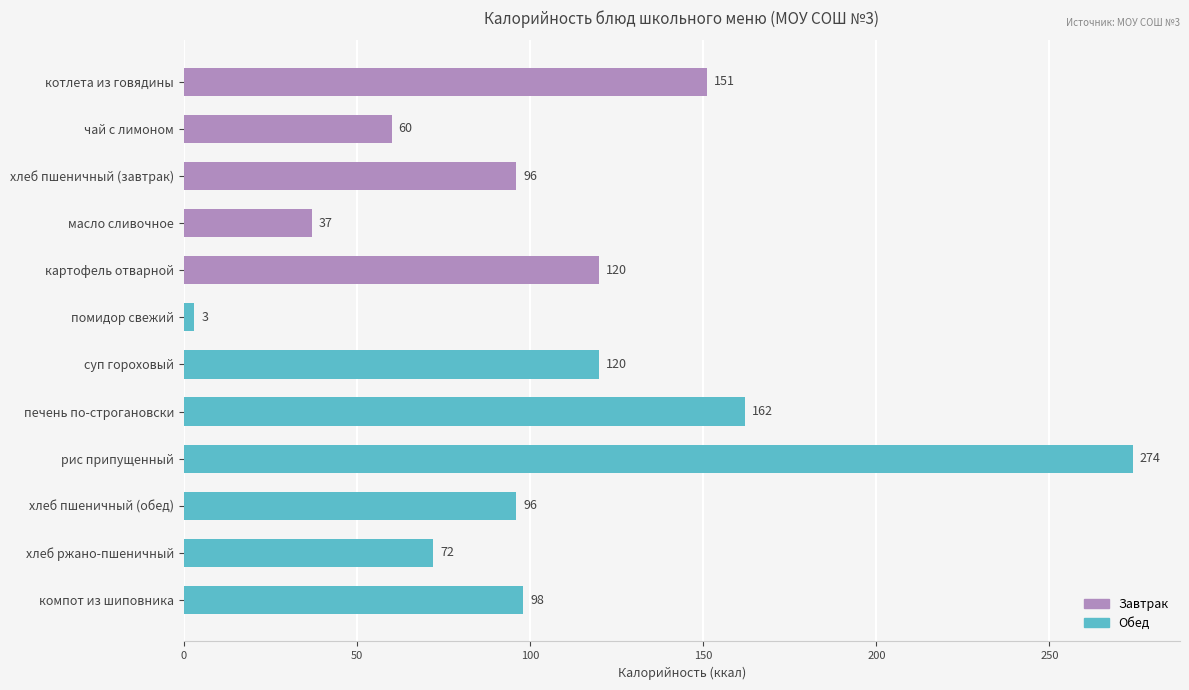

What position from the bottom is чай с лимоном?

11